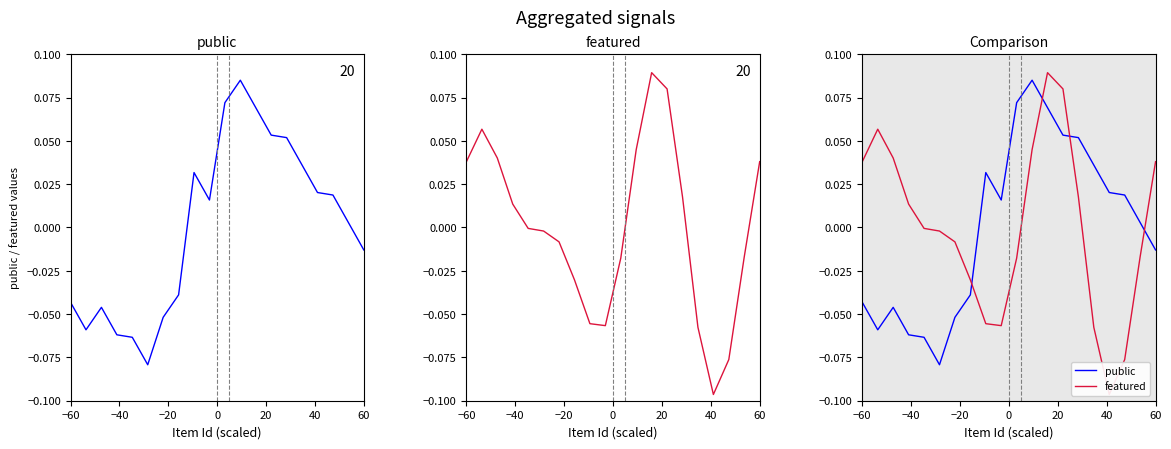

How many times do public and featured cross each other?

4